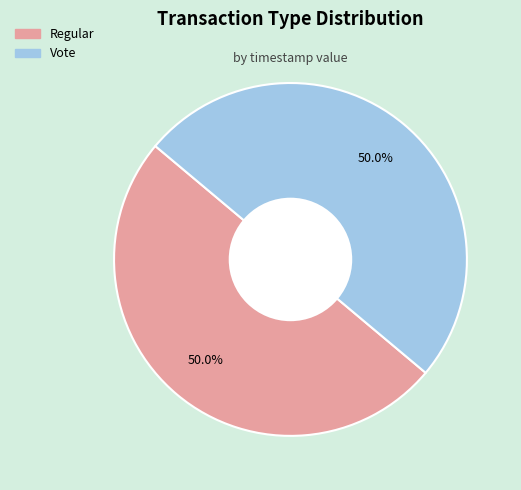

To the nearest percent, what portion does Vote represent?

50%